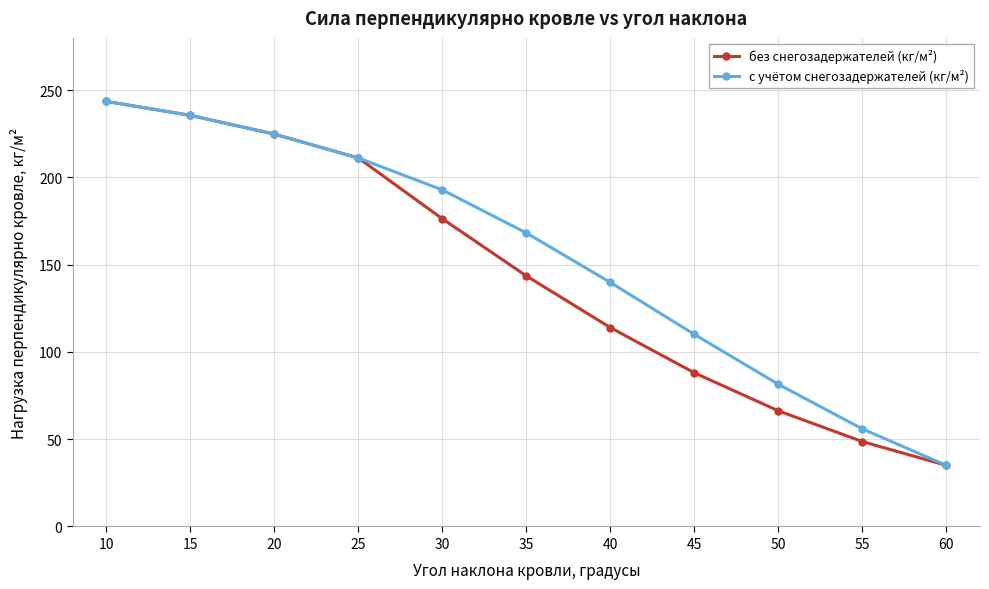

At which label is с учётом снегозадержателей (кг/м²) closest to 139?

40